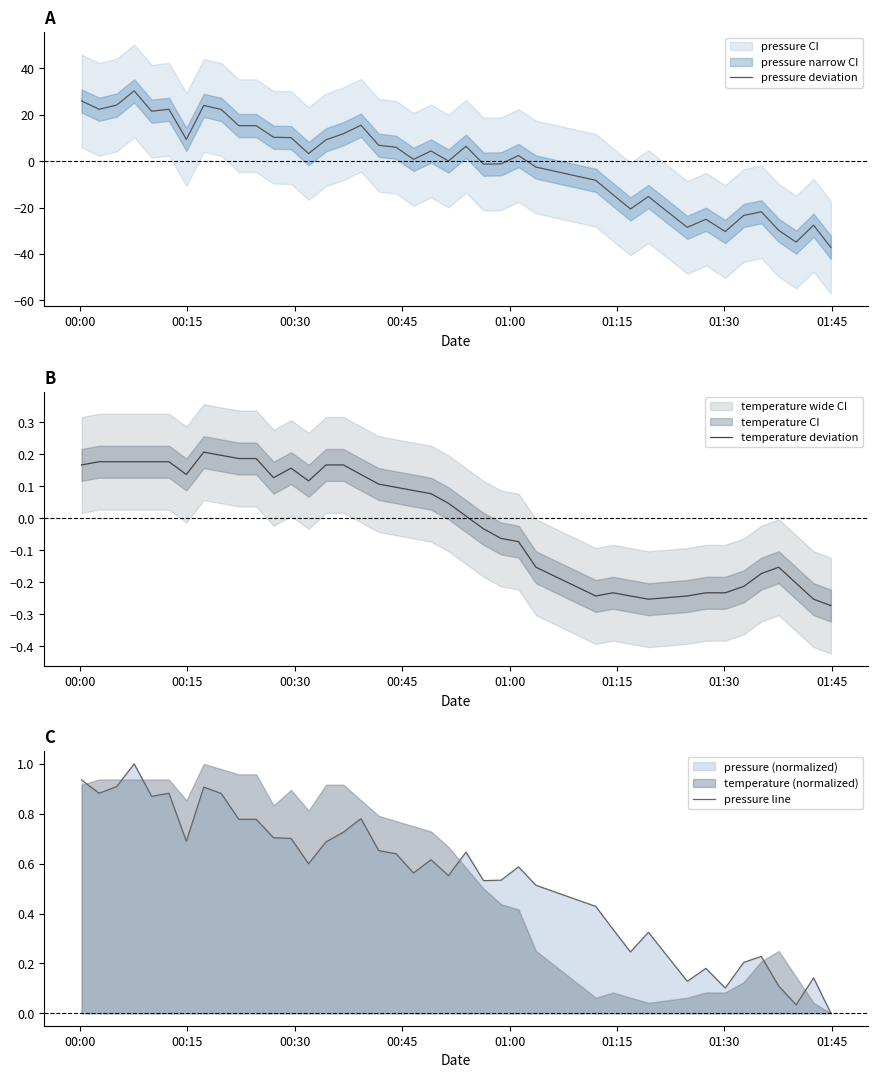

Which series has the largest range (max minus min)?

pressure deviation